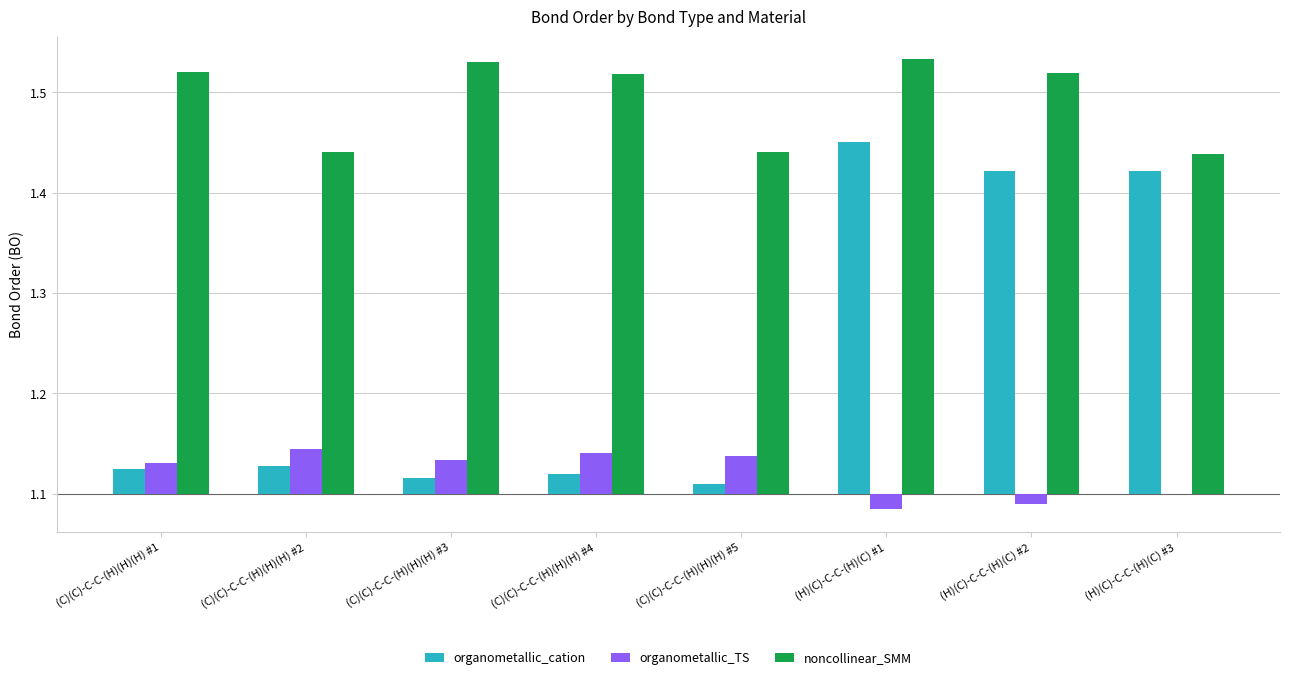

Which series has the largest range (max minus min)?

organometallic_cation